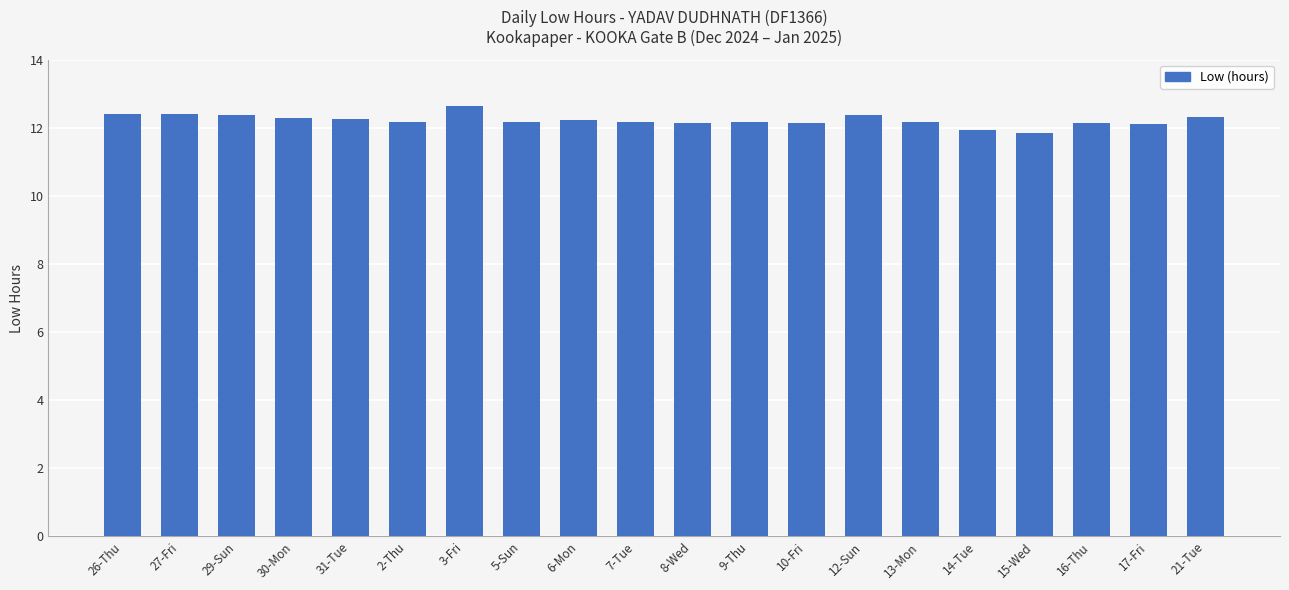

What is the average value?

12.2